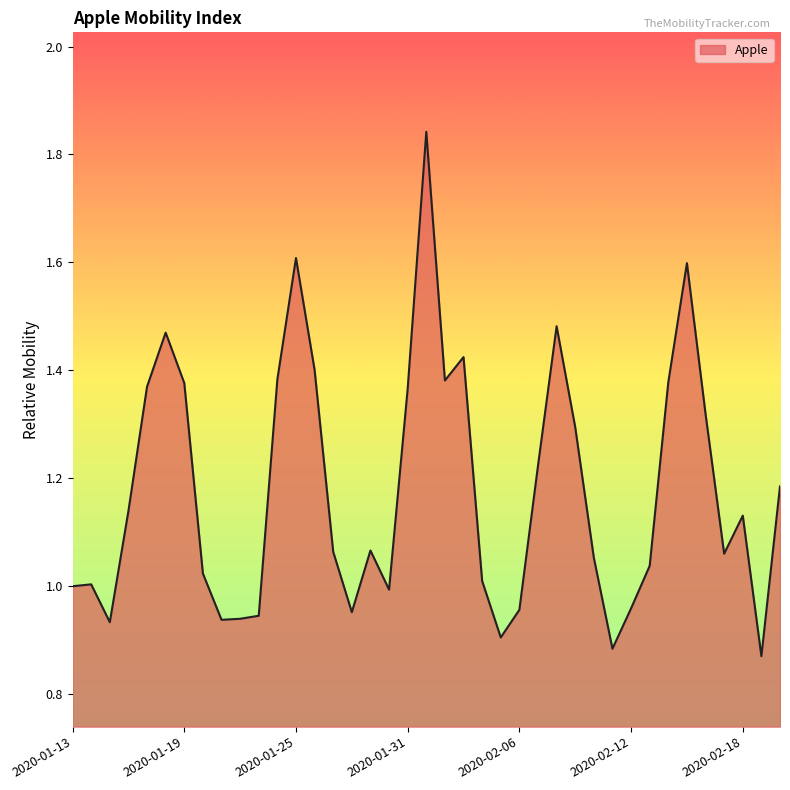

What is the sum of all values?

46.0